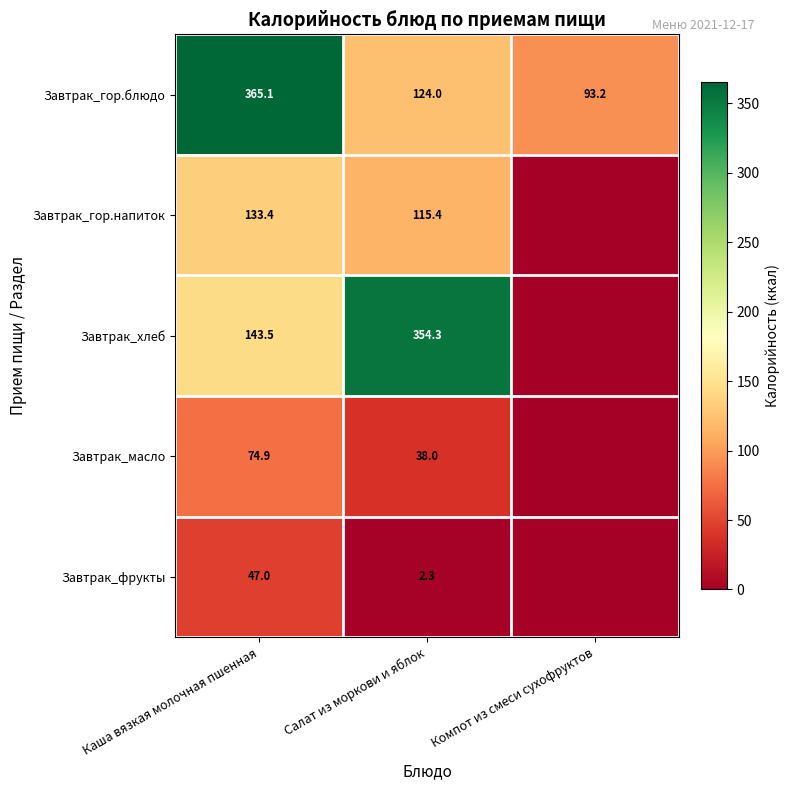

What is the total value across all series at Салат из моркови и яблок?

634.0